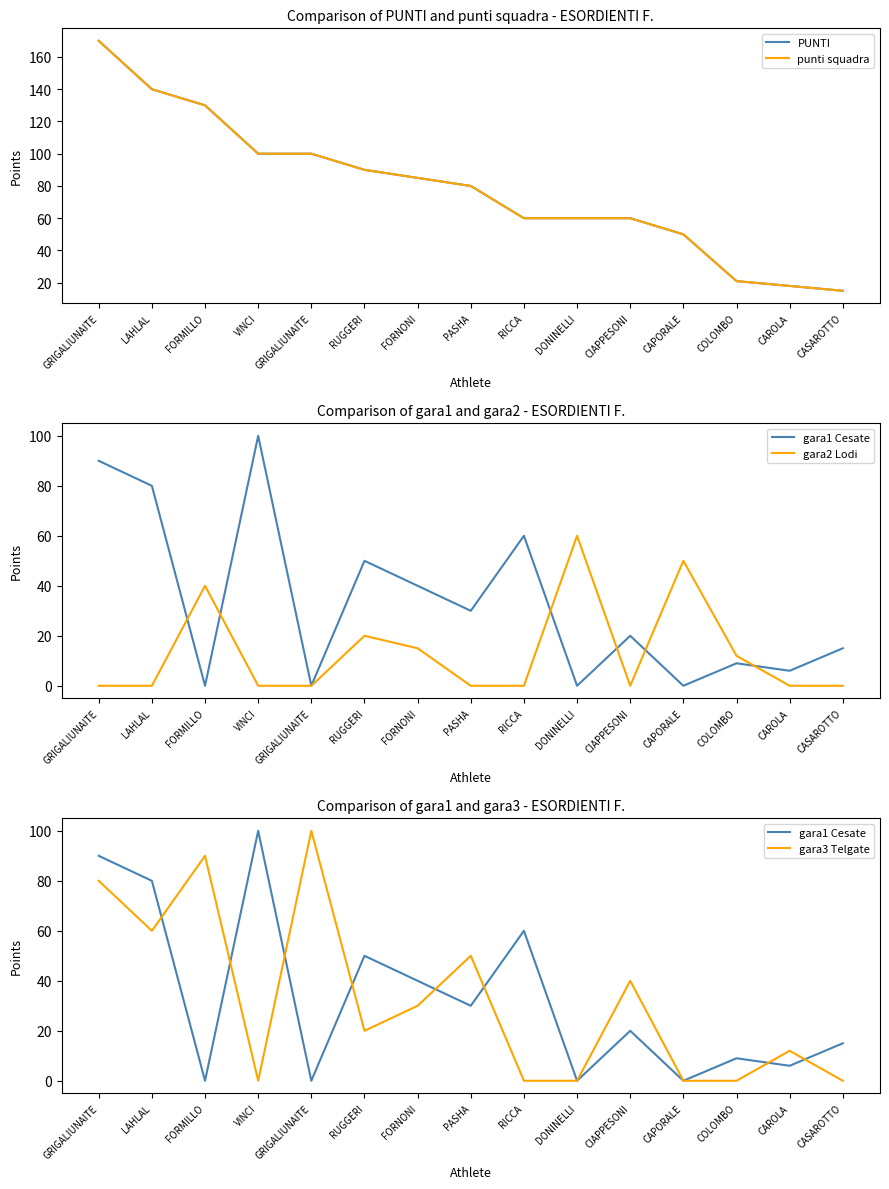

What is the total value across all series at FORNONI?

255